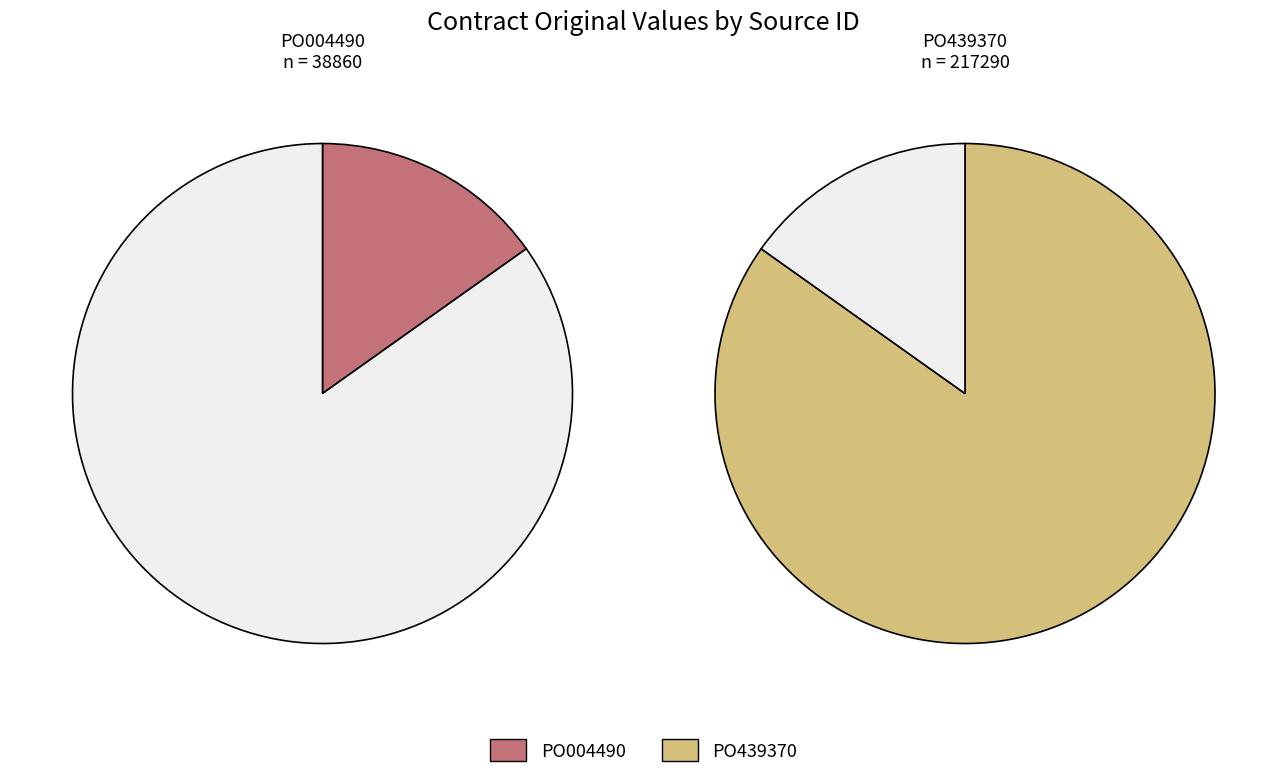

To the nearest percent, what portion does PO004490 represent?

15%